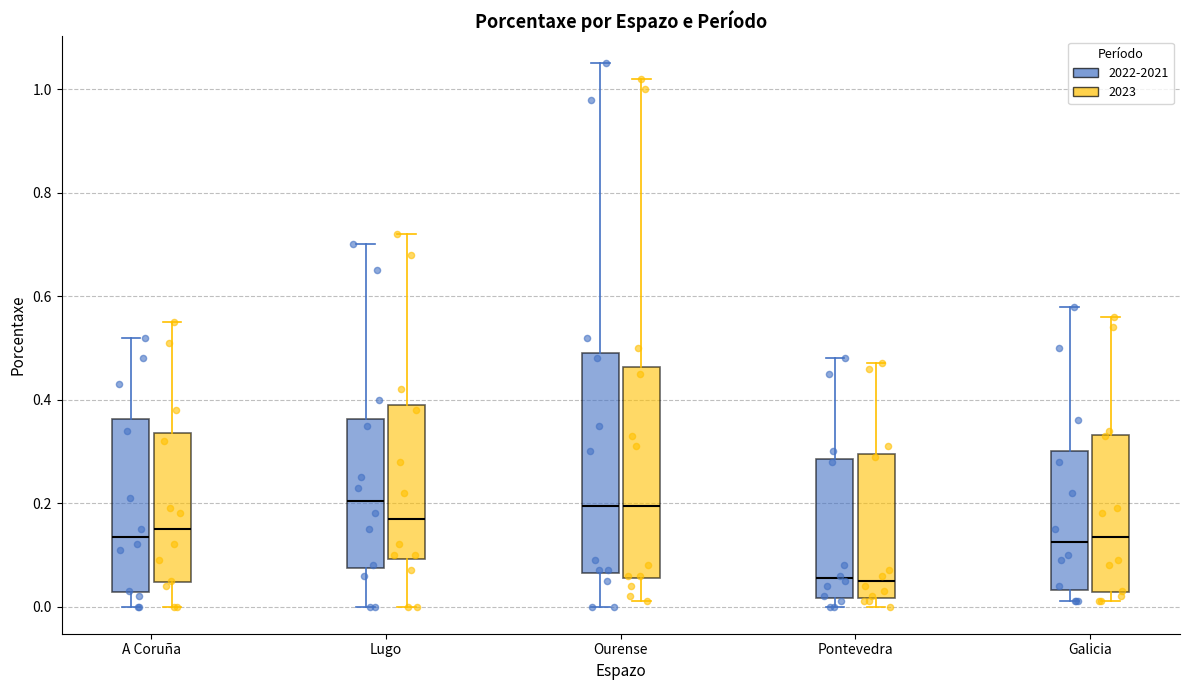

Reading left to right, transcribe this box plot: for each box, give where its median line is, the range the box spans, and where its two whiskers end, as read against the y-axis. The values are not printed on the chart, so give them approximately, as read against the axis.

A Coruña (2022-2021): median 0.14, box 0.02 to 0.36, whiskers 0.00 to 0.52
A Coruña (2023): median 0.16, box 0.04 to 0.34, whiskers 0.00 to 0.56
Lugo (2022-2021): median 0.20, box 0.08 to 0.36, whiskers 0.00 to 0.70
Lugo (2023): median 0.18, box 0.10 to 0.40, whiskers 0.00 to 0.72
Ourense (2022-2021): median 0.20, box 0.06 to 0.50, whiskers 0.00 to 1.06
Ourense (2023): median 0.20, box 0.06 to 0.46, whiskers 0.02 to 1.02
Pontevedra (2022-2021): median 0.06, box 0.02 to 0.28, whiskers 0.00 to 0.48
Pontevedra (2023): median 0.06, box 0.02 to 0.30, whiskers 0.00 to 0.48
Galicia (2022-2021): median 0.12, box 0.04 to 0.30, whiskers 0.02 to 0.58
Galicia (2023): median 0.14, box 0.02 to 0.34, whiskers 0.02 (just below the box's lower edge) to 0.56